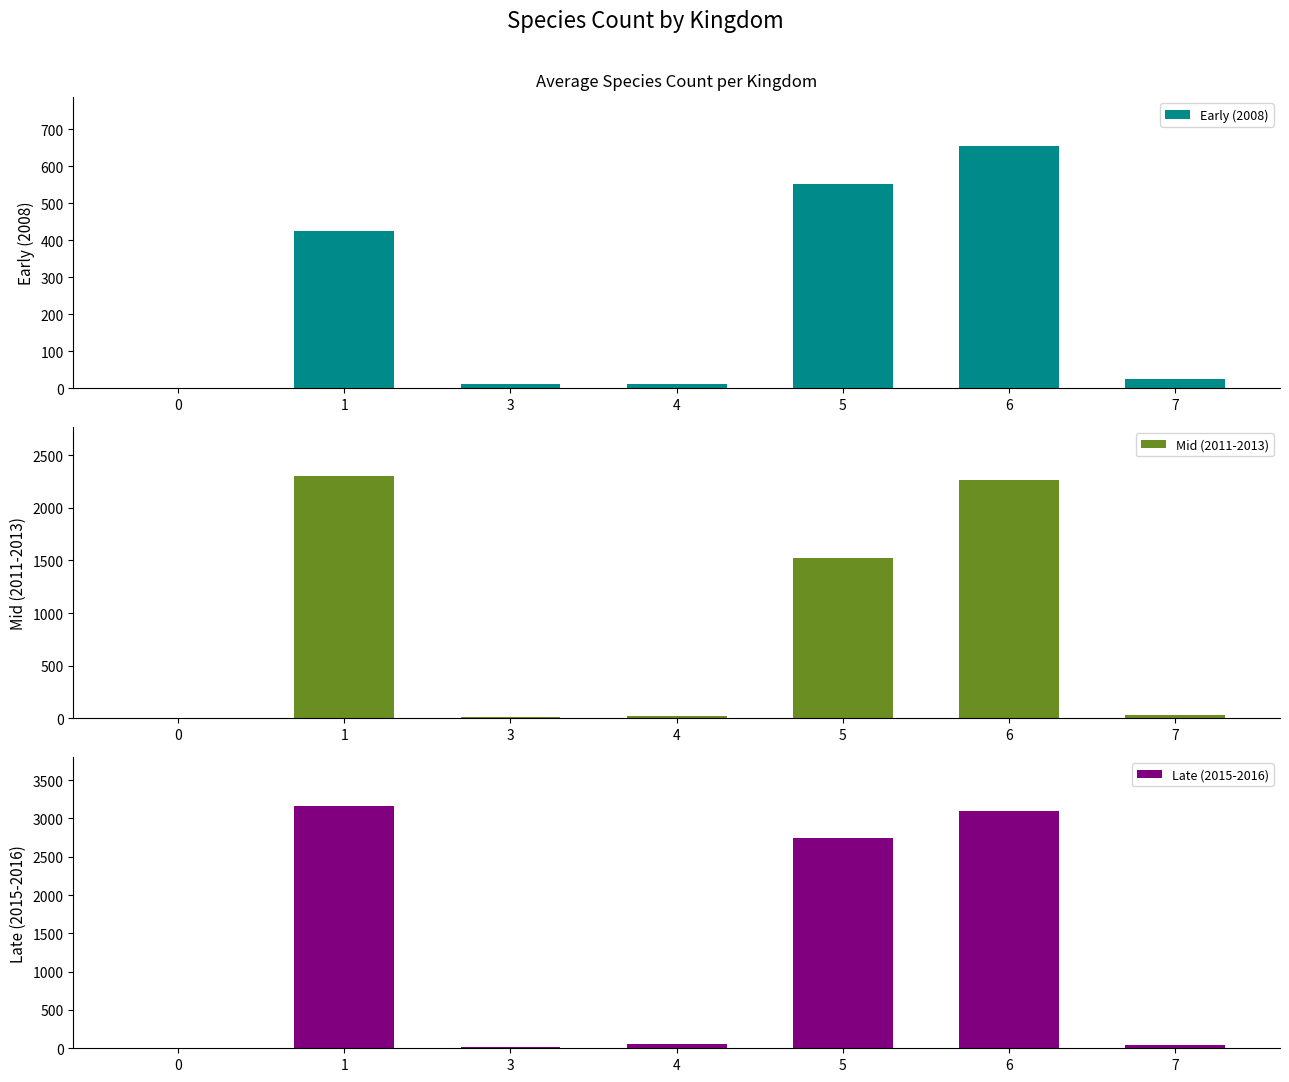

What is the maximum value shown in the chart?

3167.7